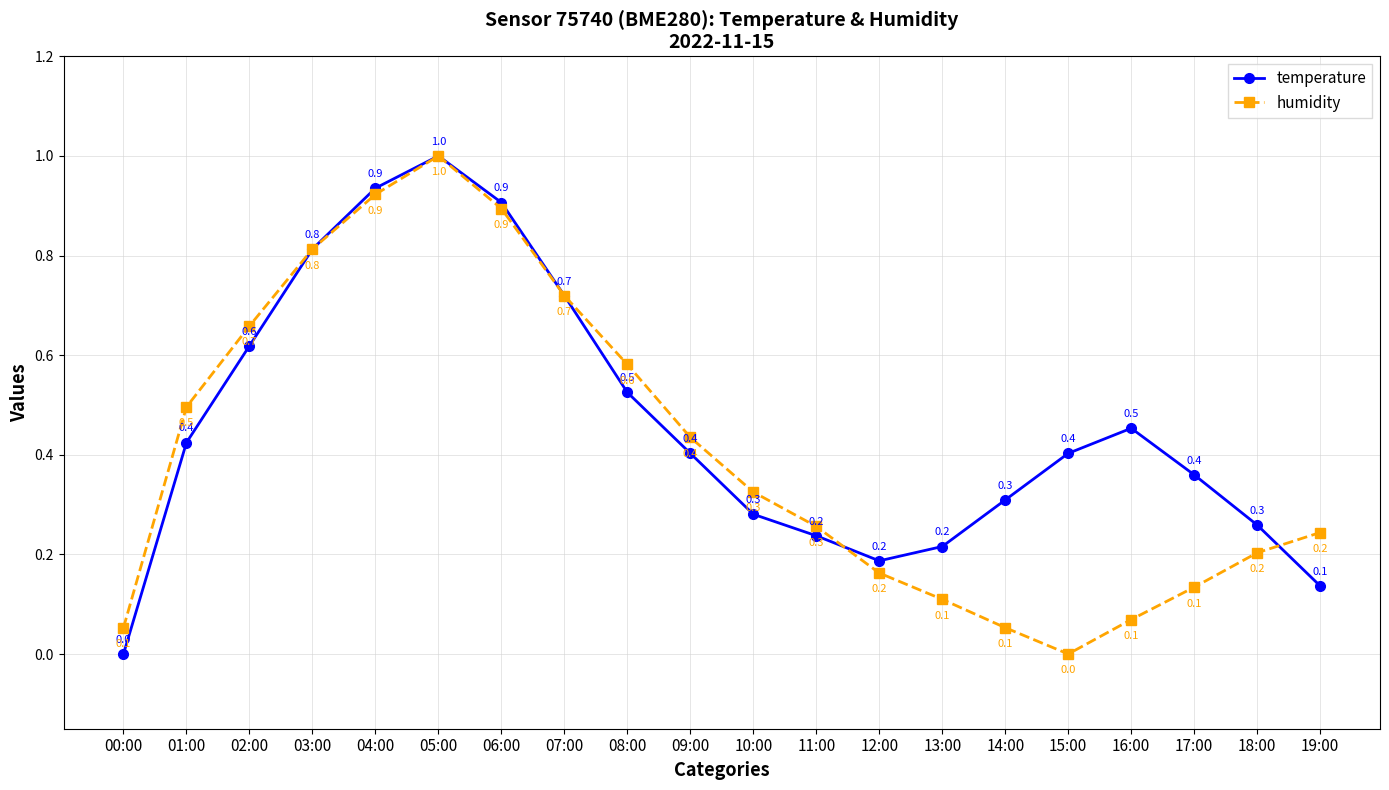

At which label does temperature reach its minimum?

00:00